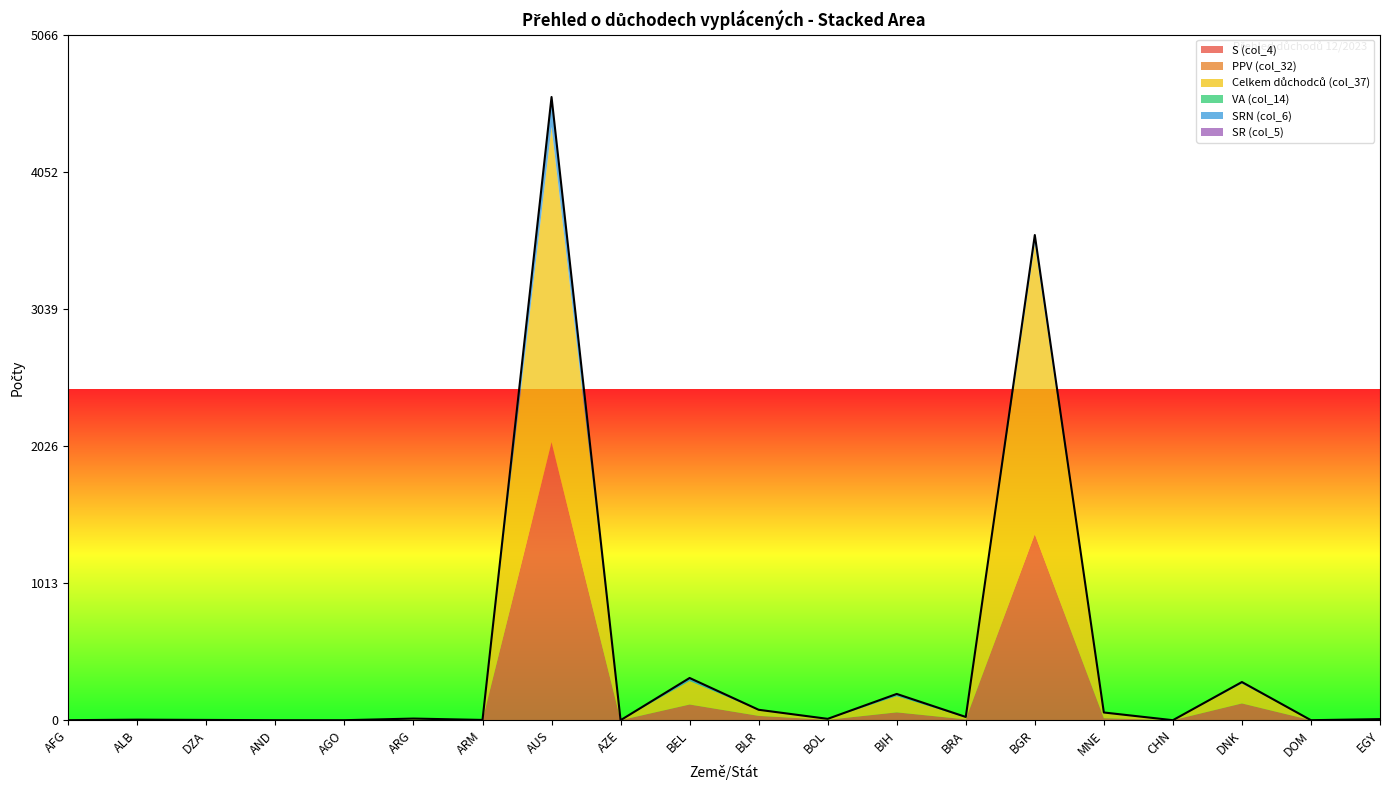

True or false: SR (col_5) has more than 2 interior local peaks.

False